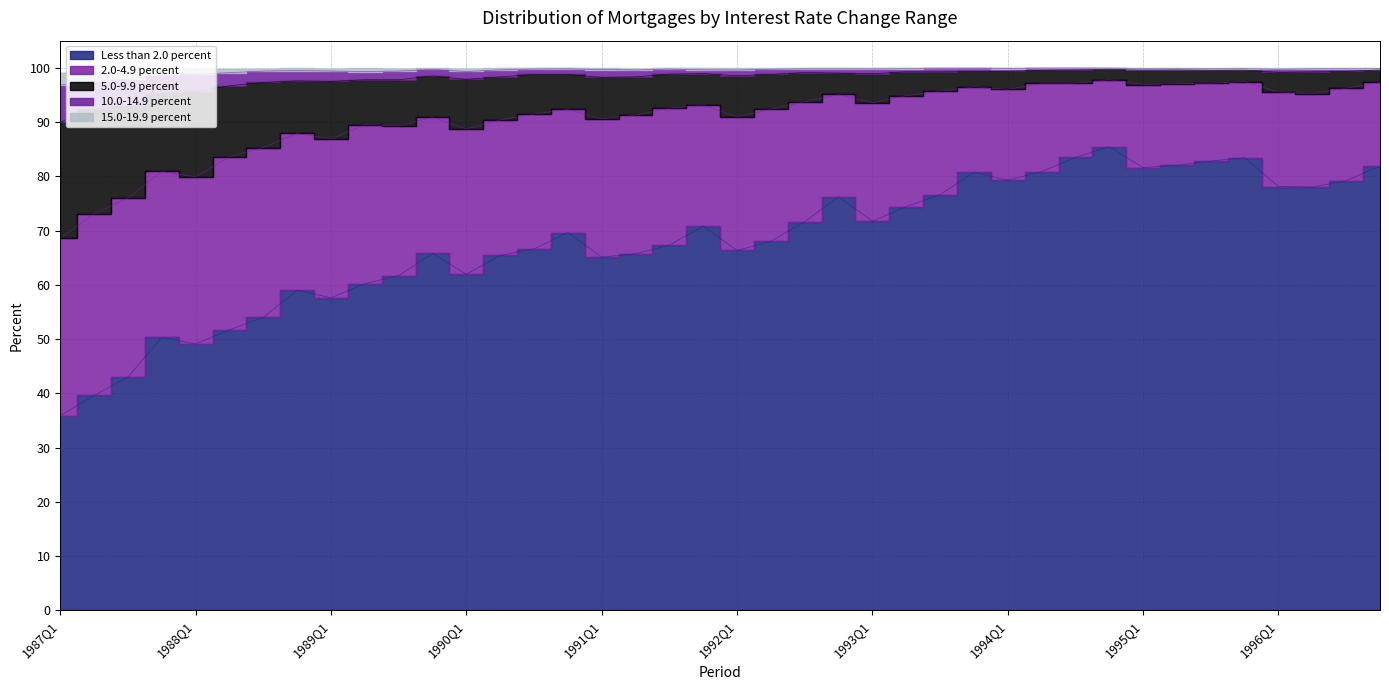

At how many categories does at least one series exceed 72?

40